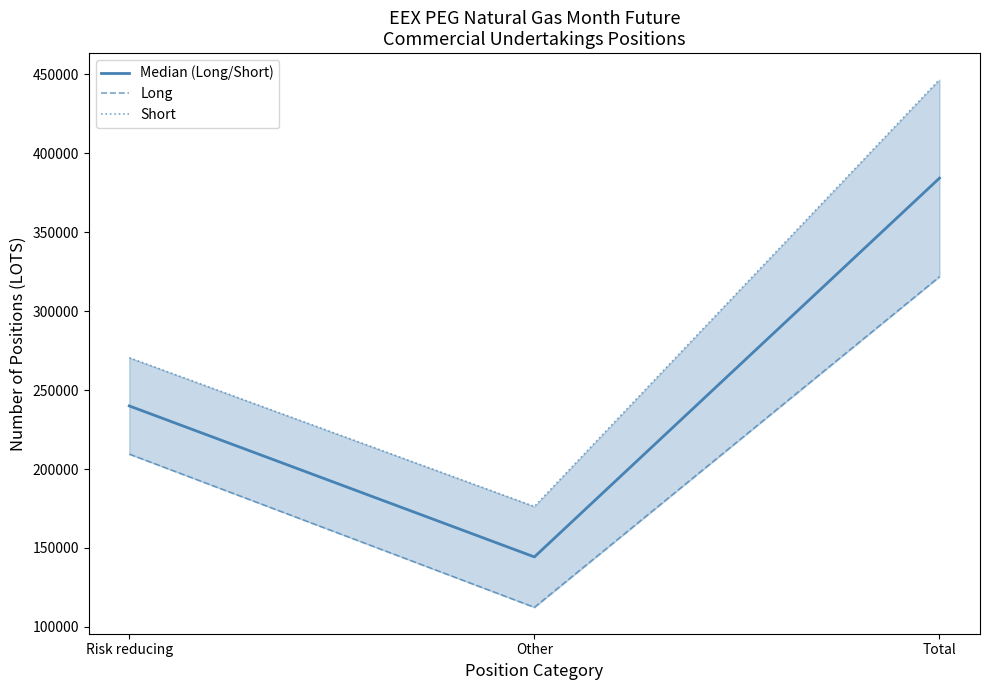

How many lines are shown in the chart?

3